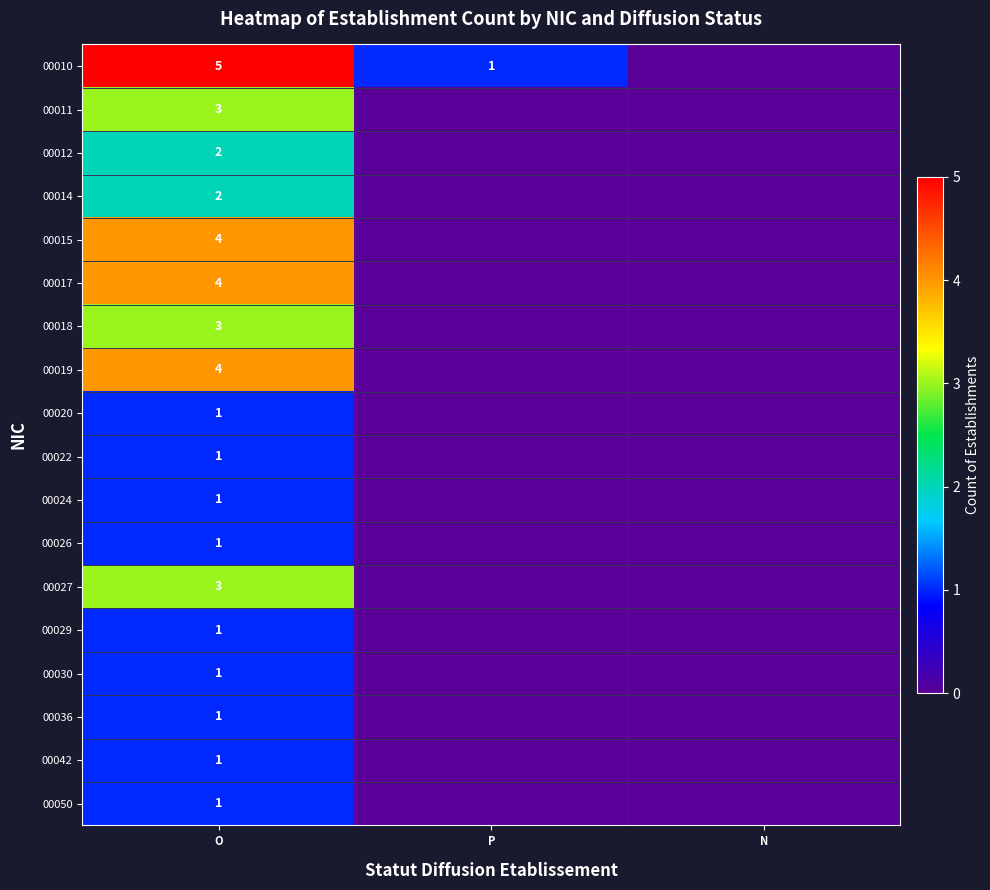

Is it true that 00029 equals 1 at O?

True